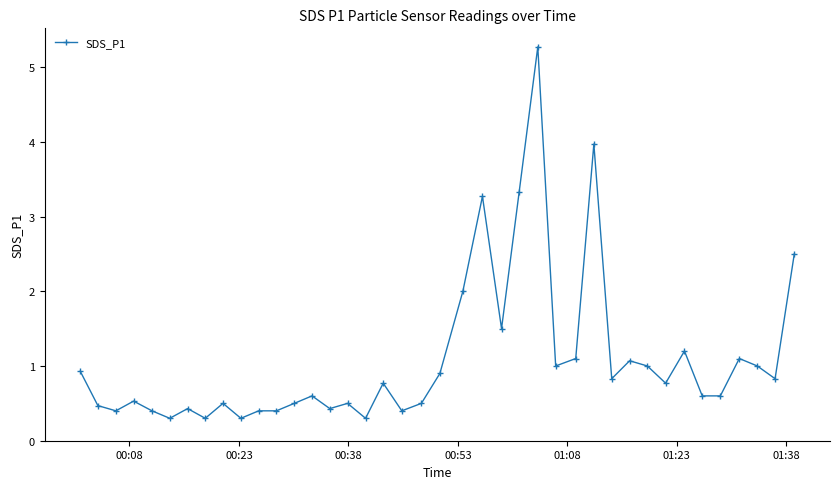

What is the sum of all values?

43.2